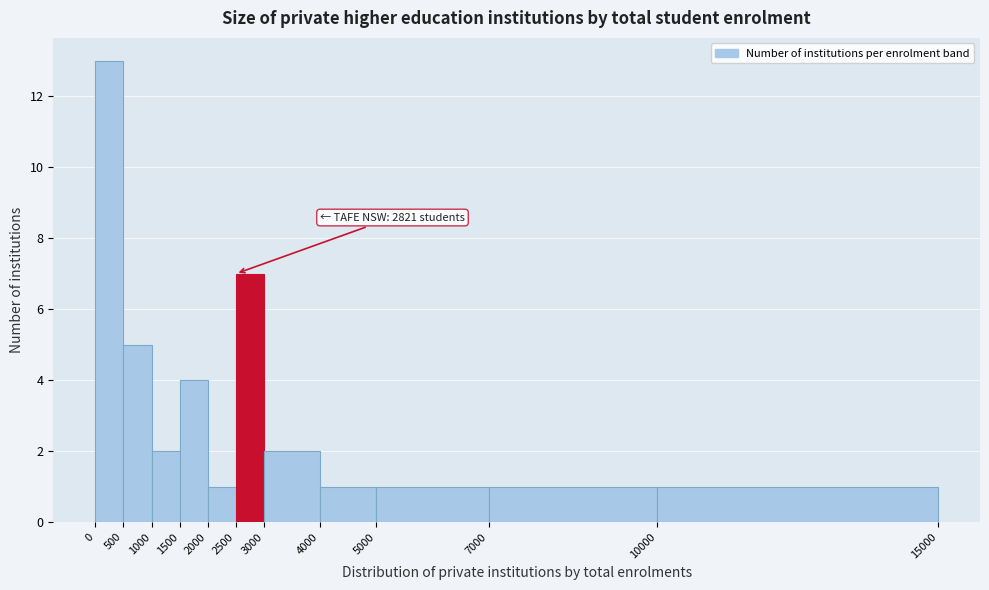

Which range on the x-axis has the tallest bar?

0 to 500